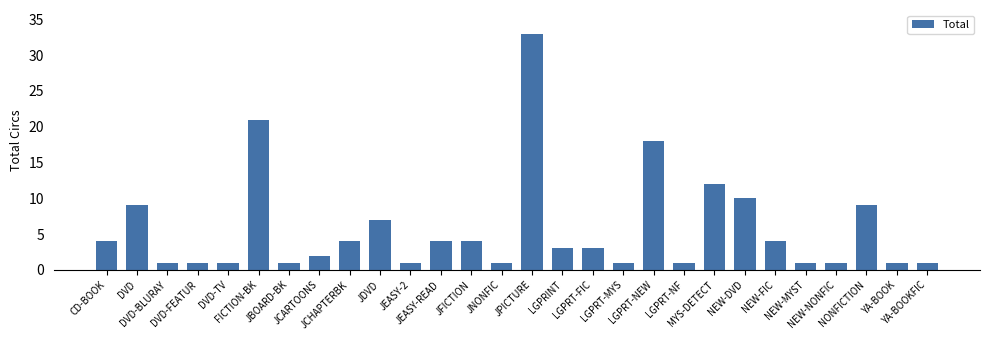

The chart shows a value of 1 at YA-BOOK. True or false?

True